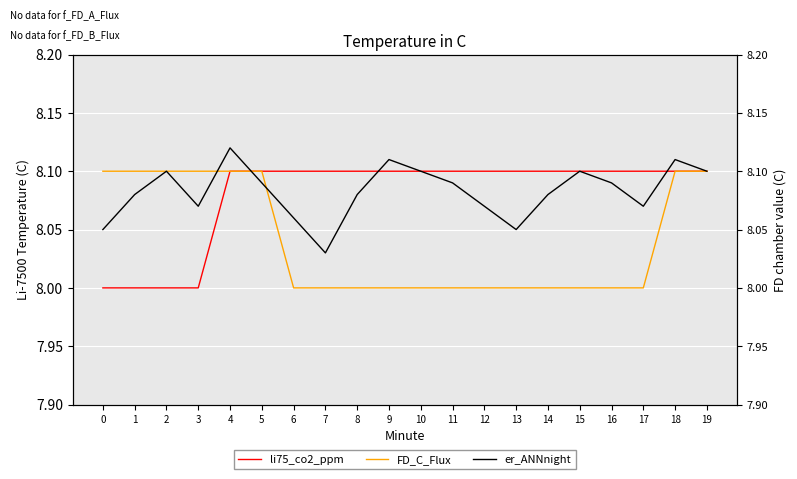

The er_ANNnight series shows 8.1 at 18. True or false?

True